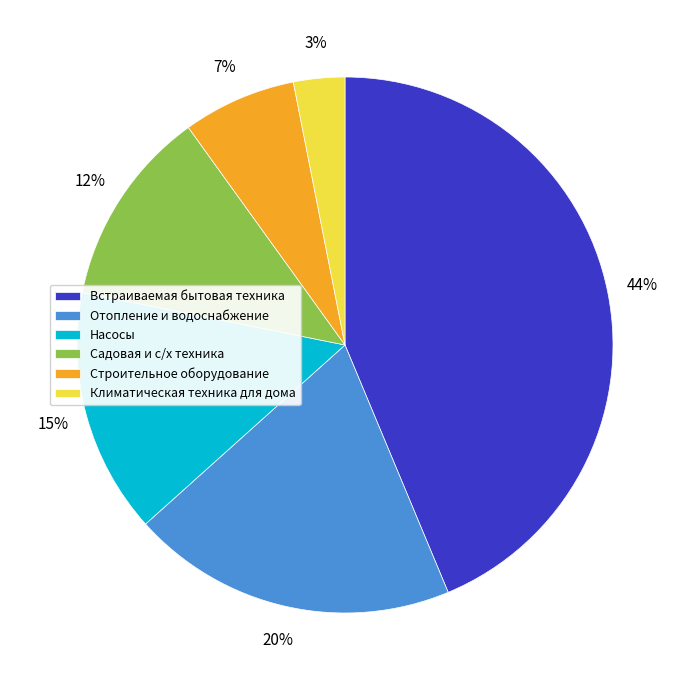

Which has a higher value, Встраиваемая бытовая техника or Отопление и водоснабжение?

Встраиваемая бытовая техника